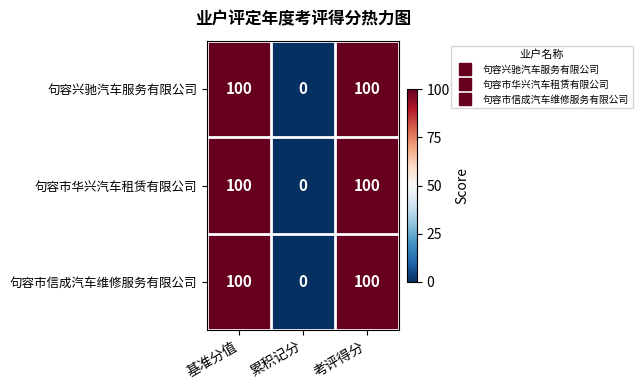

What is the minimum value shown in the chart?

0